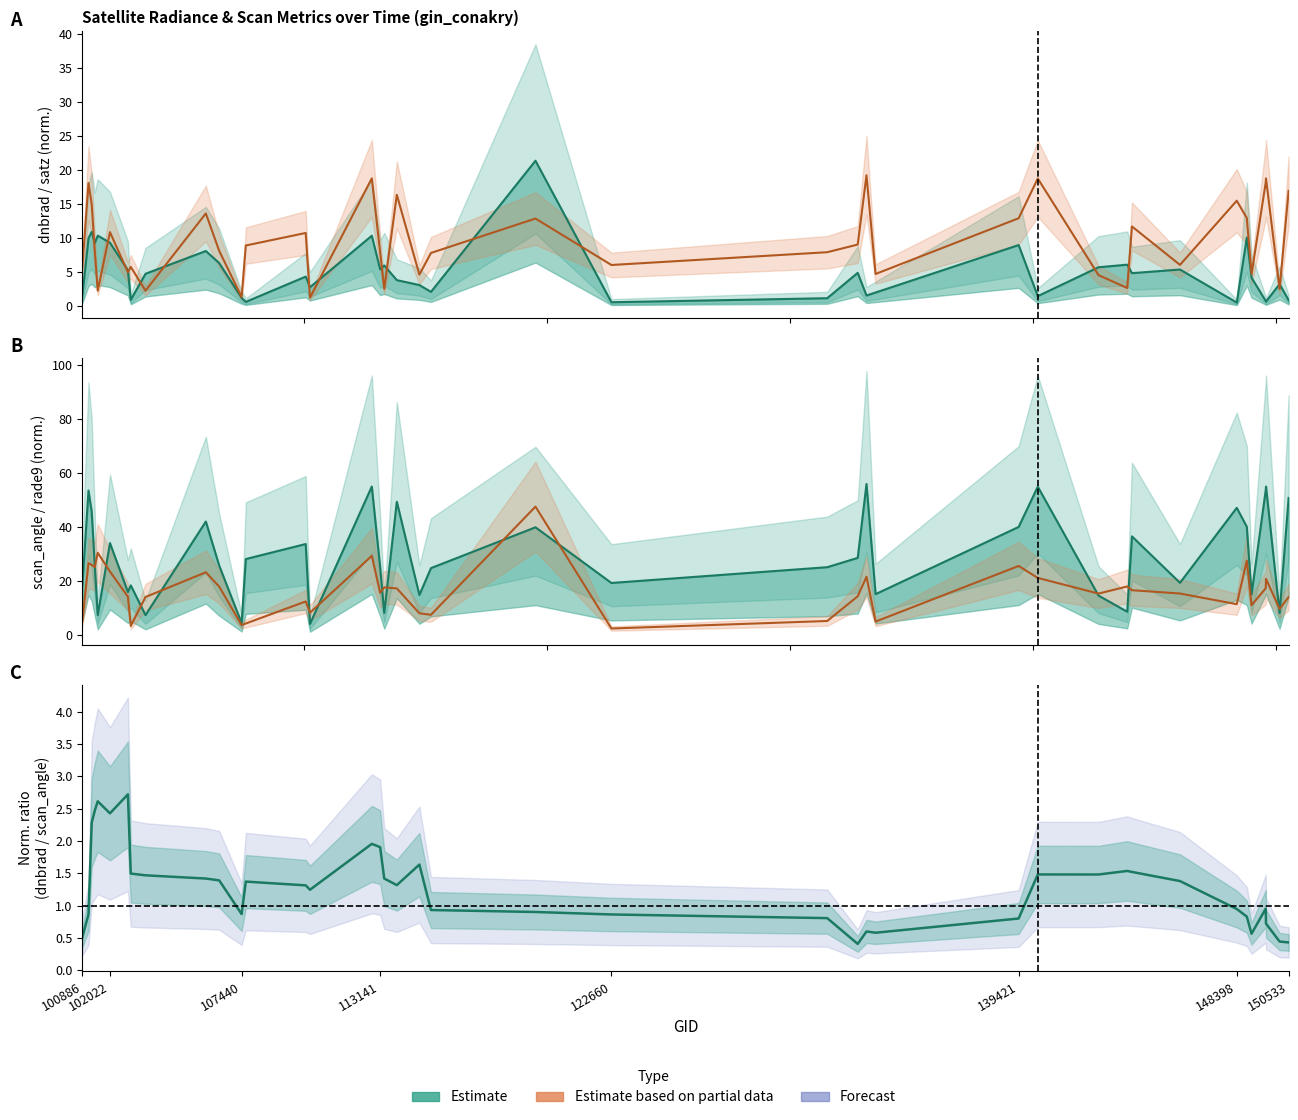

Read the rade9_aggzone_norm (median) value at 107440.

25.8